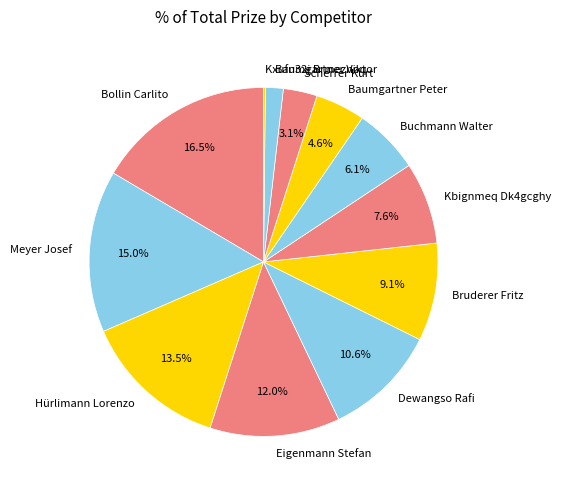

To the nearest percent, what is the average slice percentage?

8%